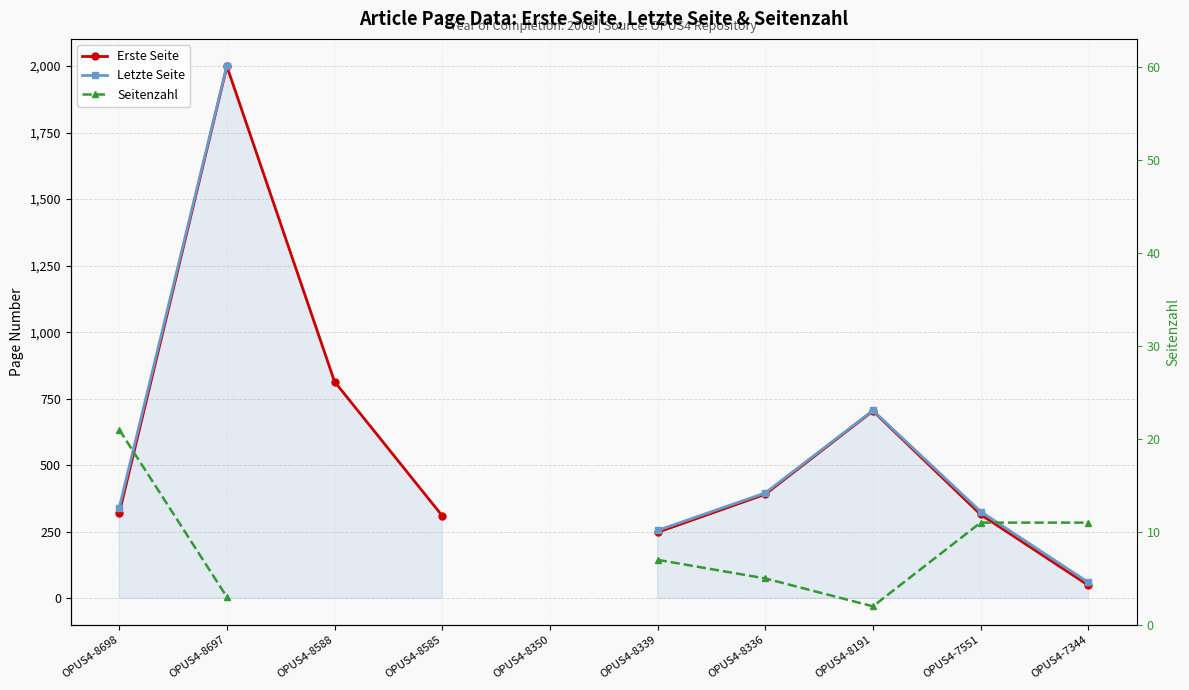

What is the difference between the maximum and minimum values in the Letzte Seite series?

1942.0